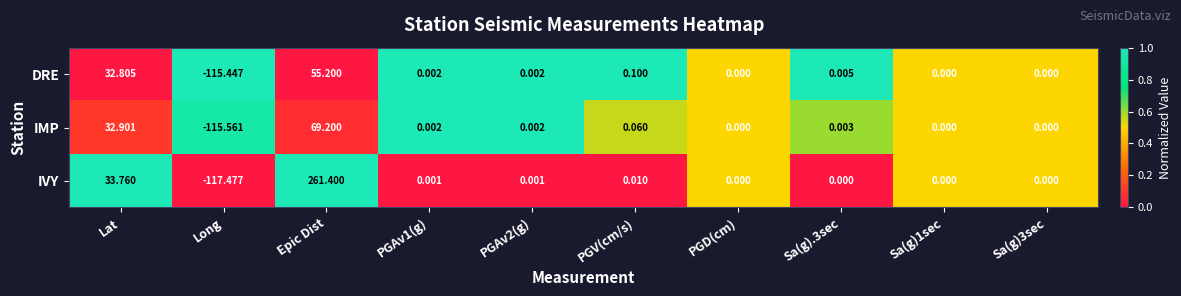

Which series changed the most between PGAv1(g) and PGV(cm/s)?

DRE